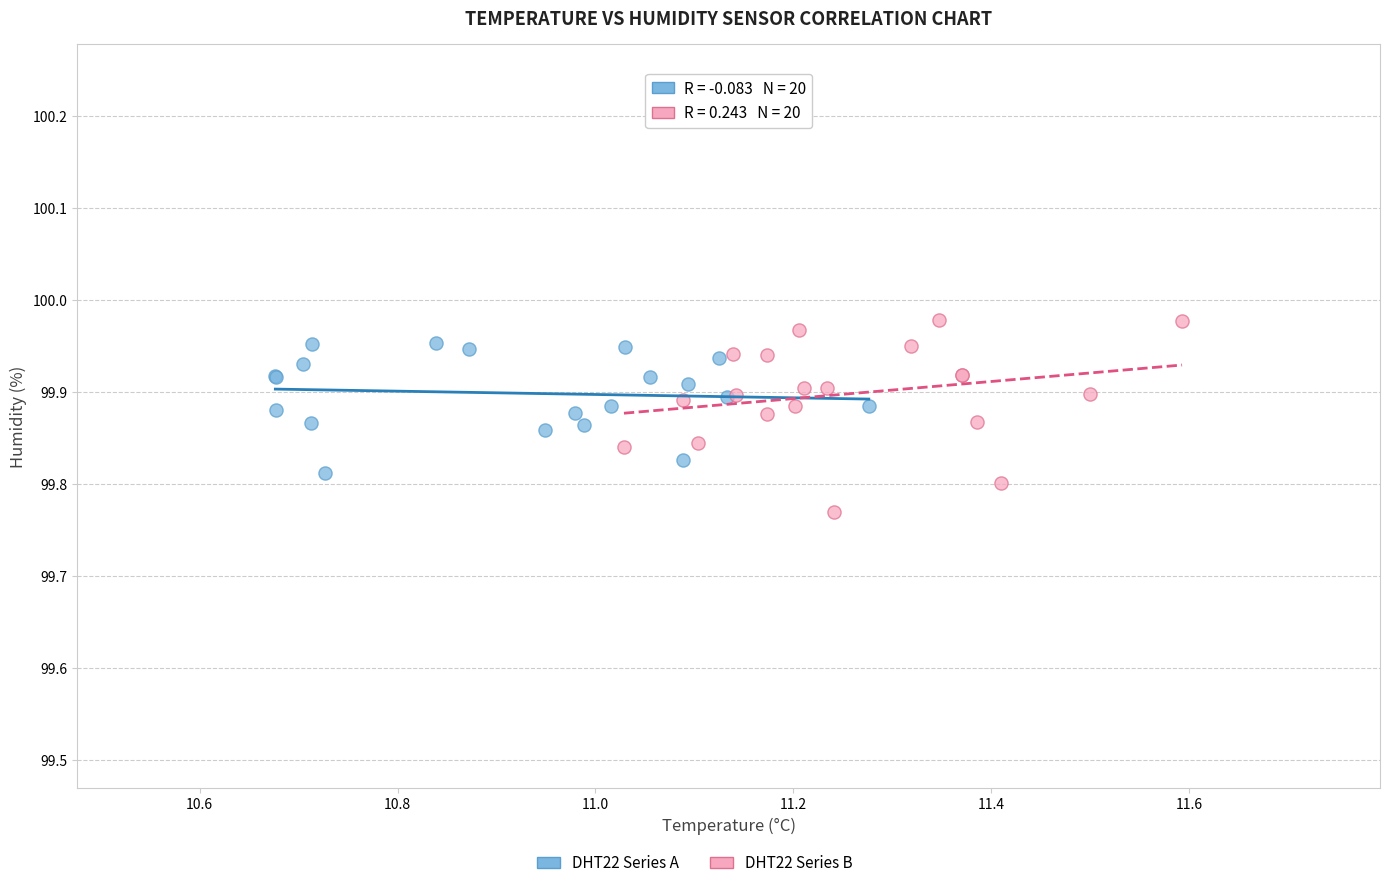

Which series has the widest spread of Y values?

DHT22 Series B